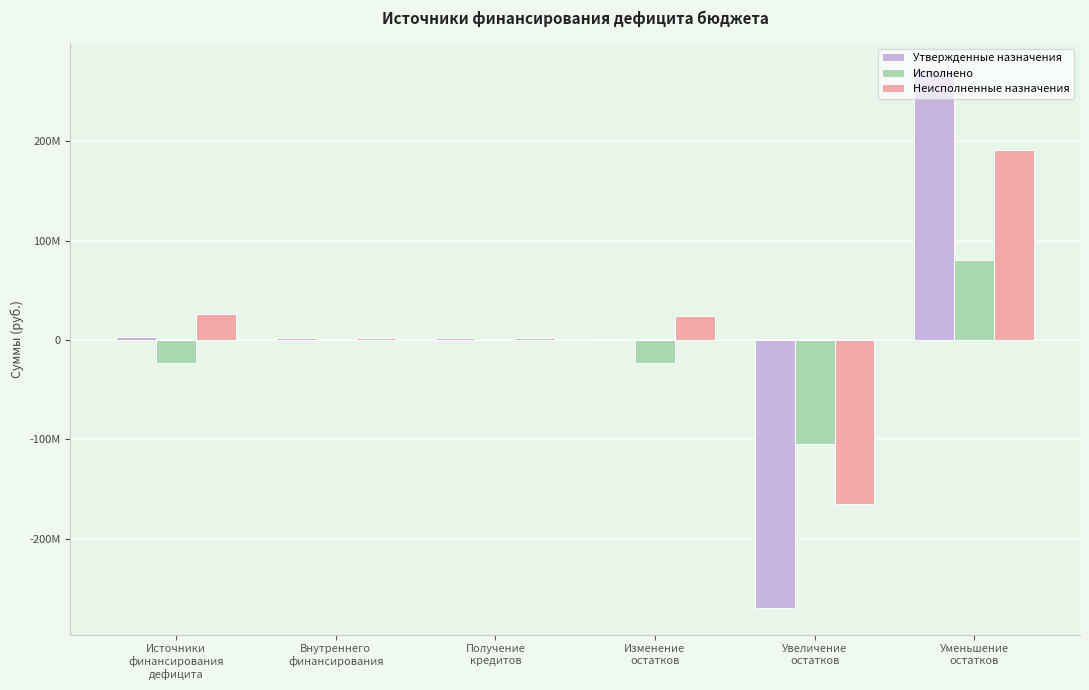

List the labels in order of Исполнено value, largest first.

Уменьшение
остатков, Внутреннего
финансирования, Получение
кредитов, Источники
финансирования
дефицита, Изменение
остатков, Увеличение
остатков